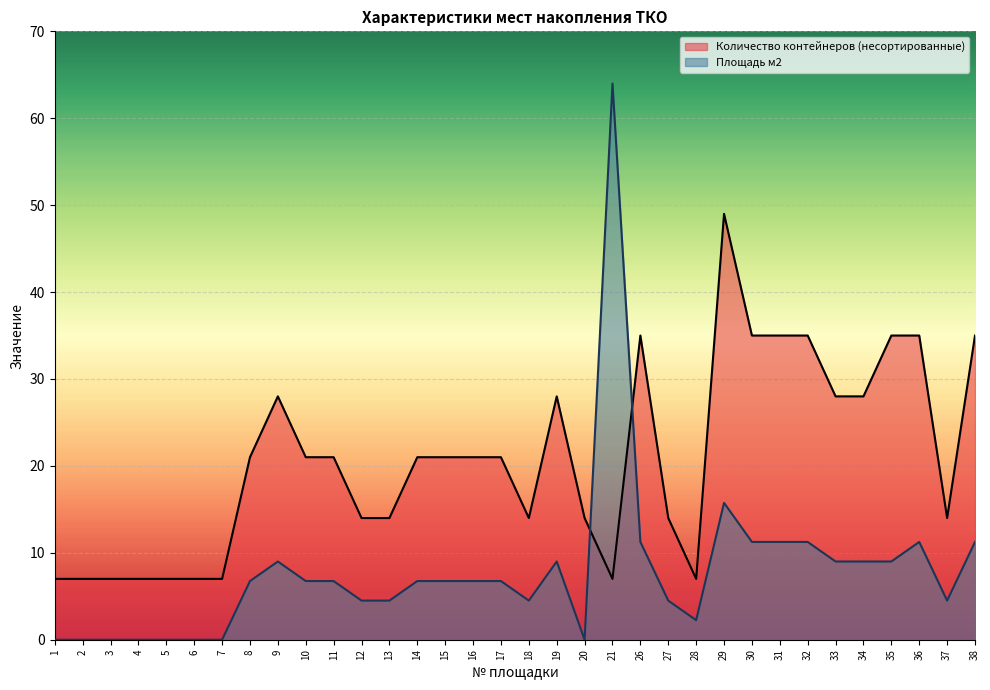

What is the value of the Количество контейнеров (несортированные) point at the 31st from the left?

35.0